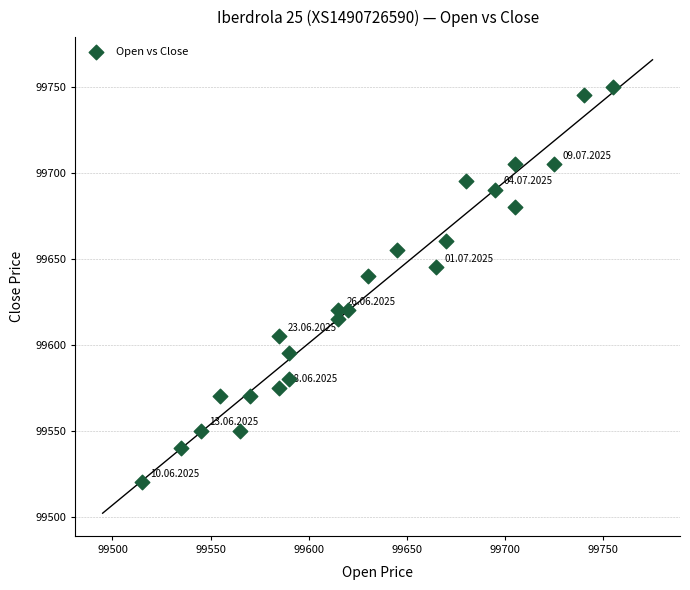

What Y value in the scatter plot is closest to 99635?

99640